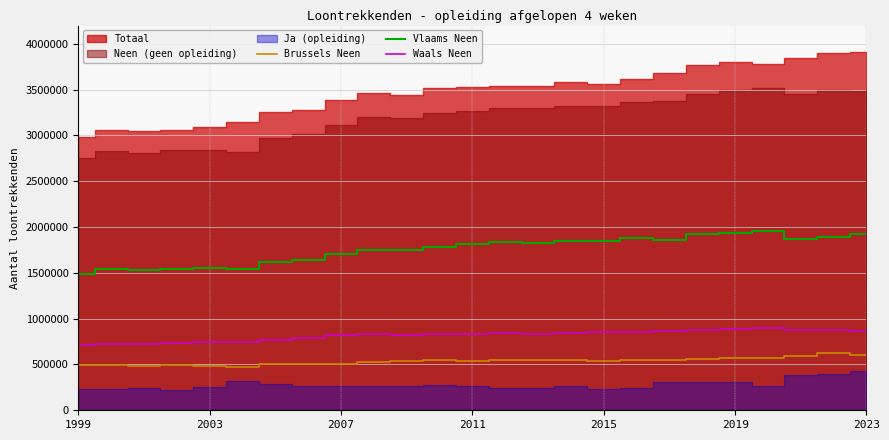

How many values in the Brussels Neen series are below 540258?

12